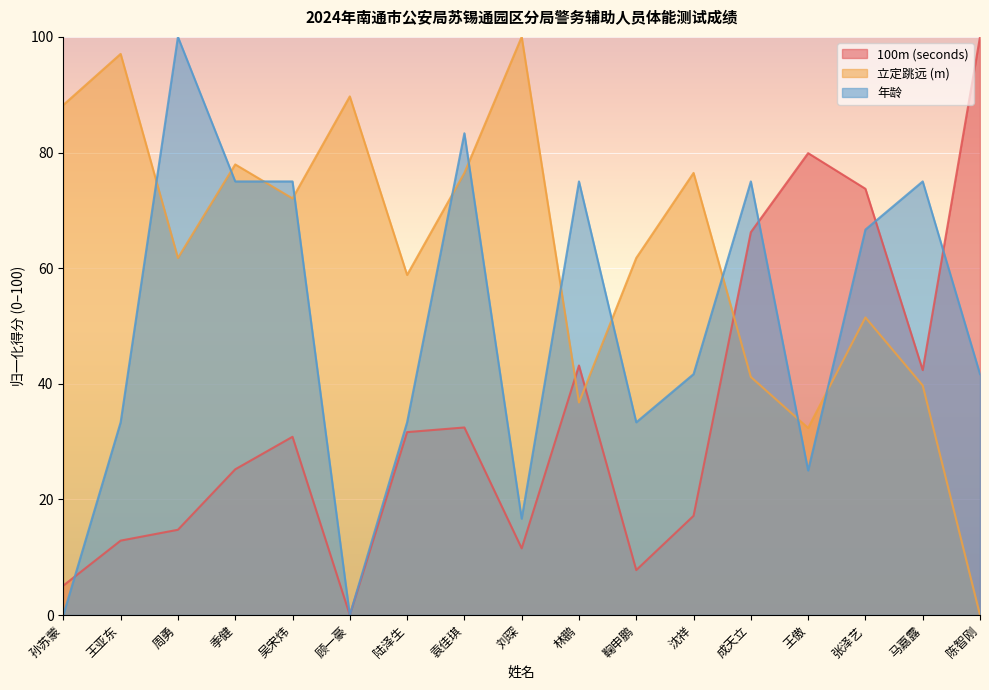

List the series in order of their overall mean, highest first.

立定跳远 (m), 年龄, 100m (seconds)